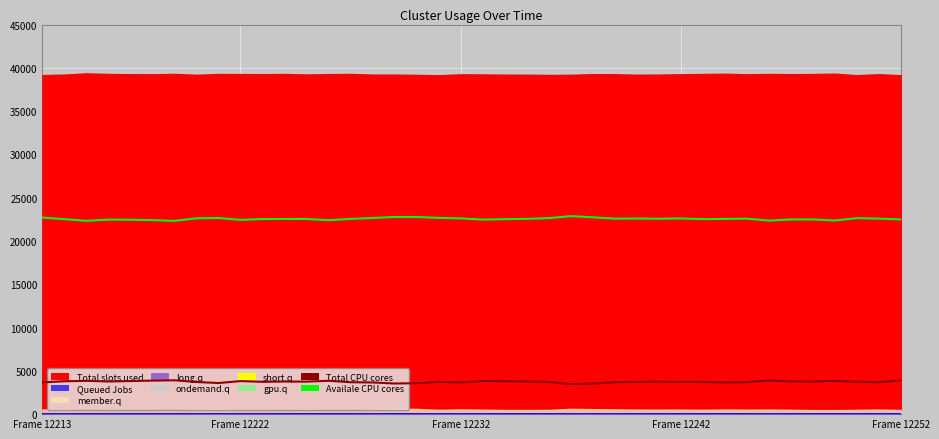

True or false: Queued Jobs and Availale CPU cores cross at least once.

False